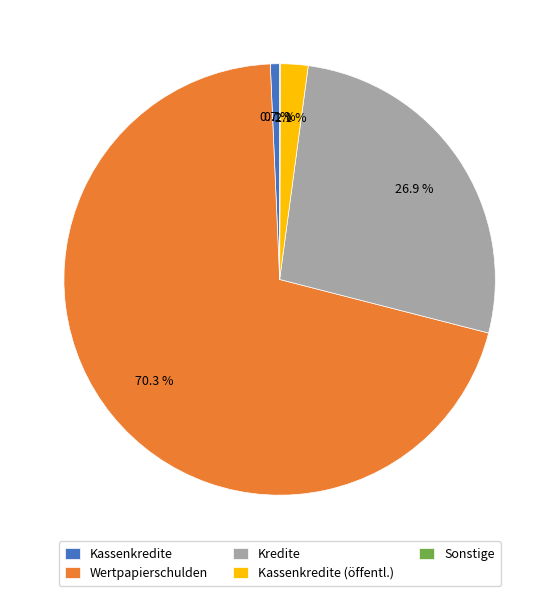

Which has a higher value, Kassenkredite (öffentl.) or Wertpapierschulden?

Wertpapierschulden